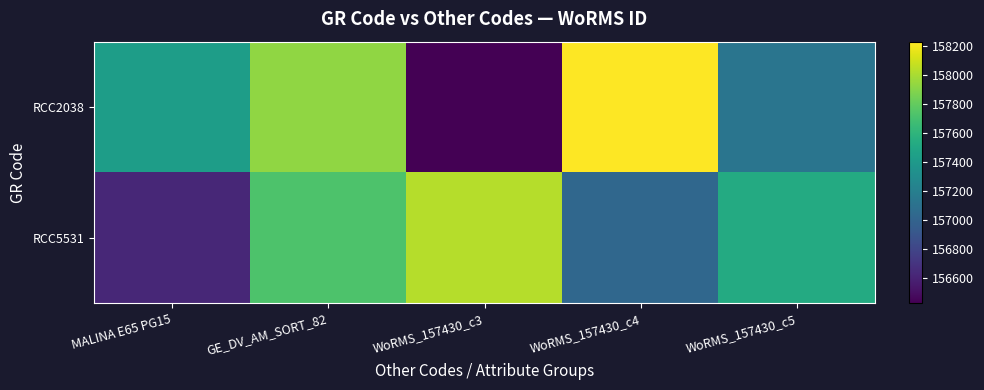

Reading left to right, extract all data points from this chart.

RCC2038: MALINA E65 PG15=157430	GE_DV_AM_SORT_82=157930	WoRMS_157430_c3=156430	WoRMS_157430_c4=158230	WoRMS_157430_c5=157130
RCC5531: MALINA E65 PG15=156630	GE_DV_AM_SORT_82=157730	WoRMS_157430_c3=158030	WoRMS_157430_c4=157030	WoRMS_157430_c5=157530